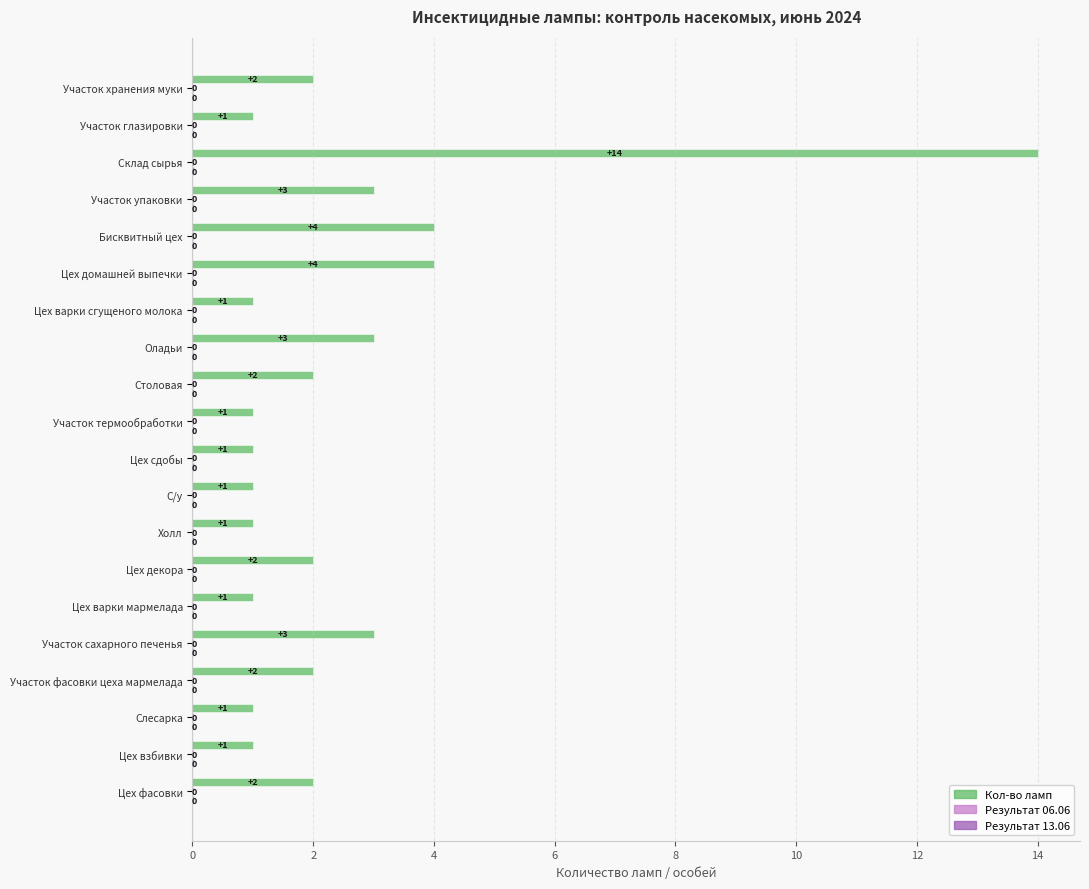

At which category is the sum across all series the highest?

Склад сырья